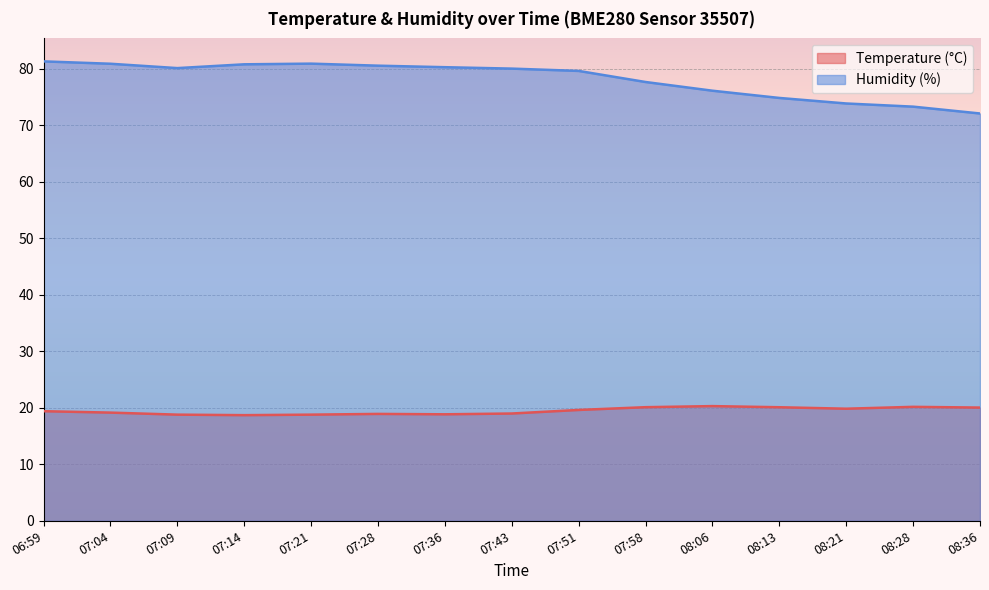

Is the value of Humidity (%) at 08:21 greater than the value of Temperature (°C) at 06:59?

Yes